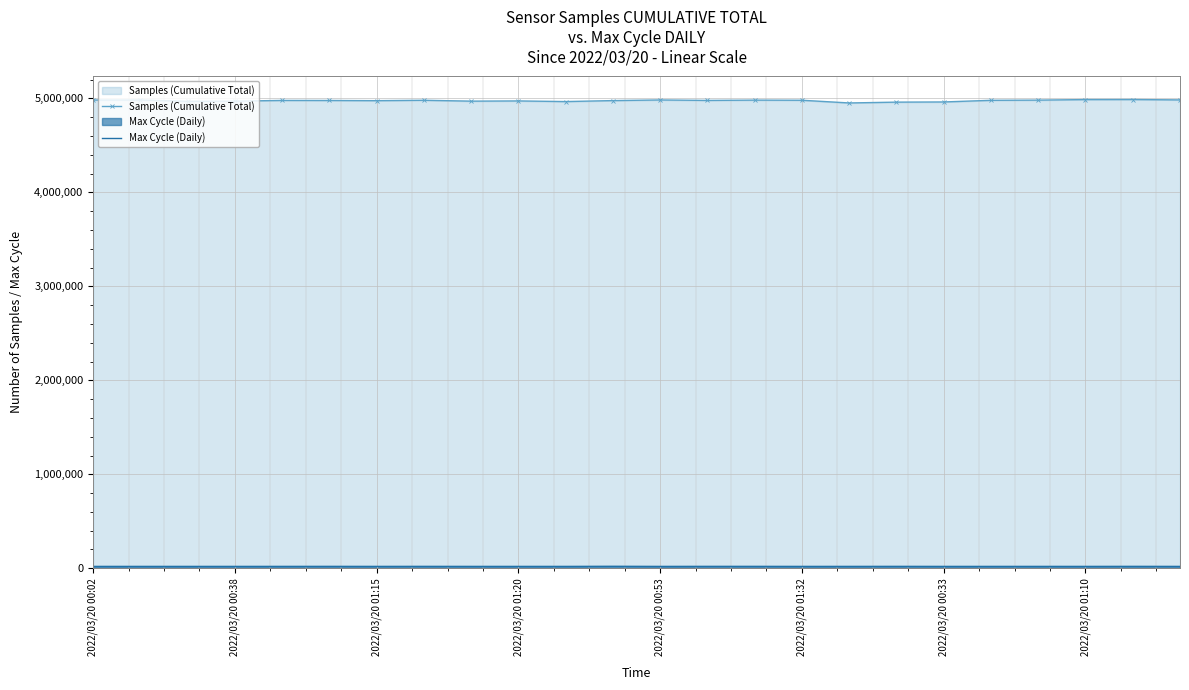

Which series has the largest total across all categories?

Samples (Cumulative Total)